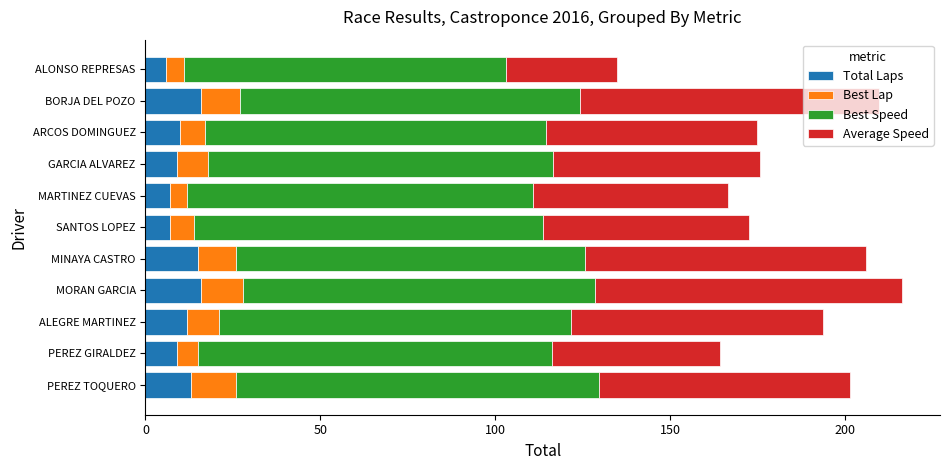

What is the minimum value for Total Laps?

6.0